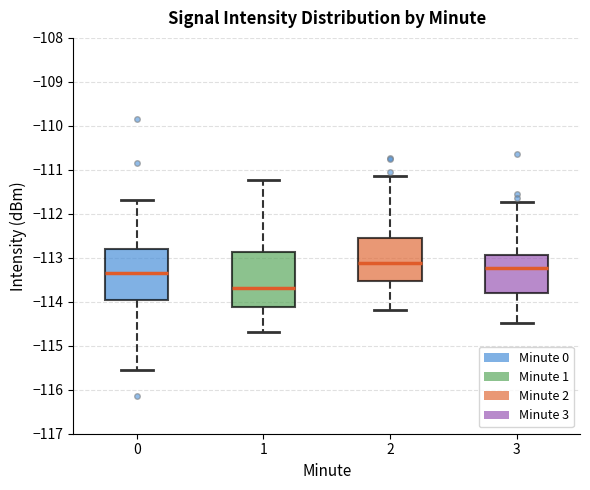

Where does the upper whisker of the box at x = 2 end on the y-axis? The values are not printed on the chart, so give them approximately, as read against the axis.

-111.1